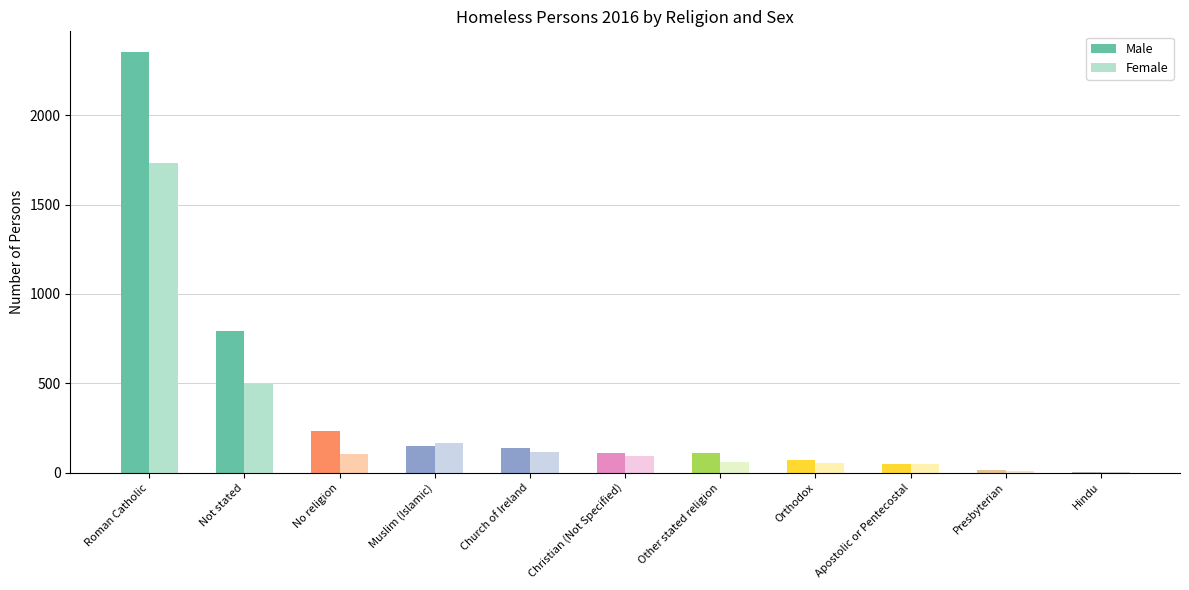

What is the average value of the Female series?

263